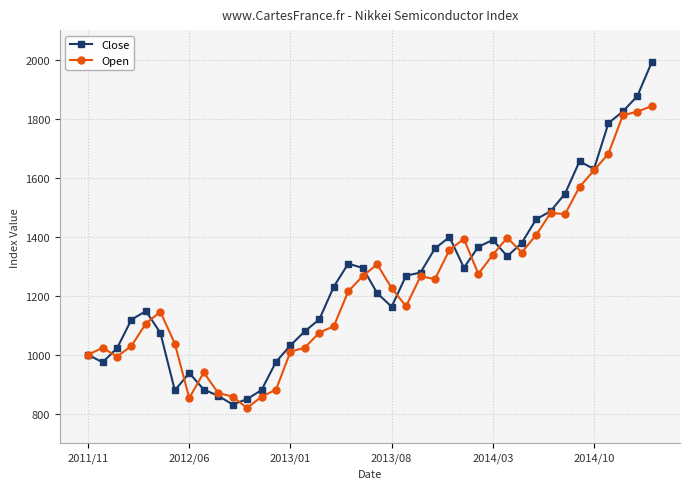

What is the highest value of the Open series?

1842.6